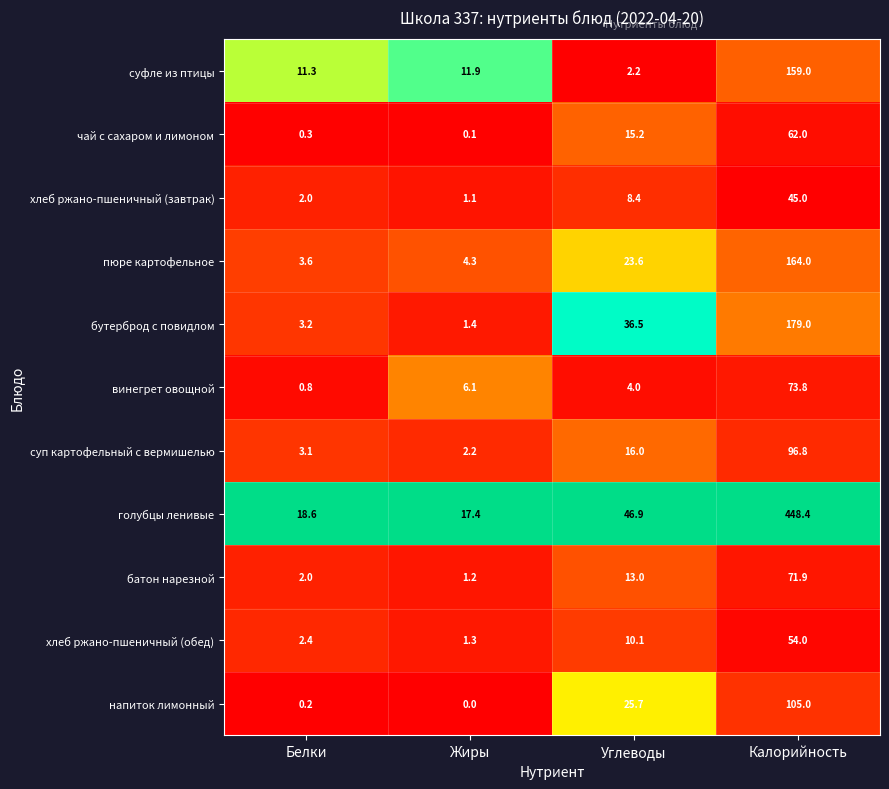

What is the difference between the maximum and minimum values in the хлеб ржано-пшеничный (обед) series?

52.7